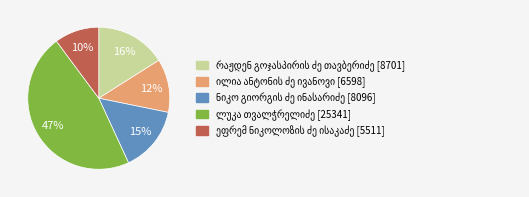

To the nearest percent, what is the average slice percentage?

20%